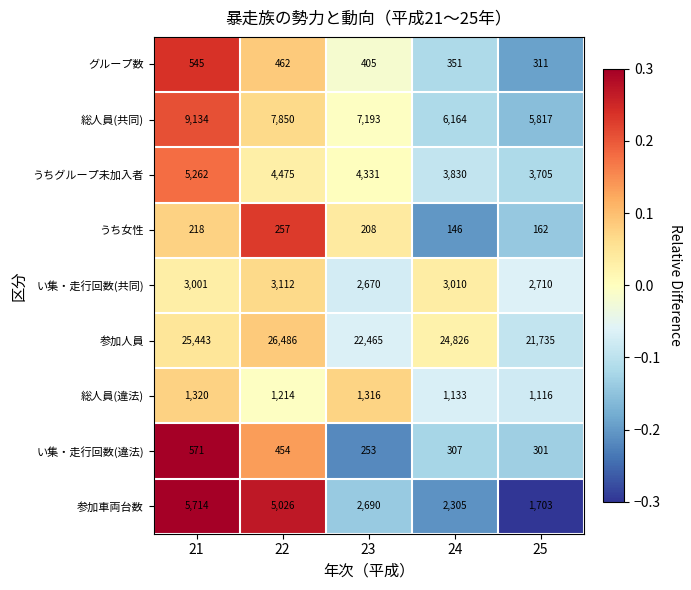

Which series changed the most between 24 and 25?

参加人員